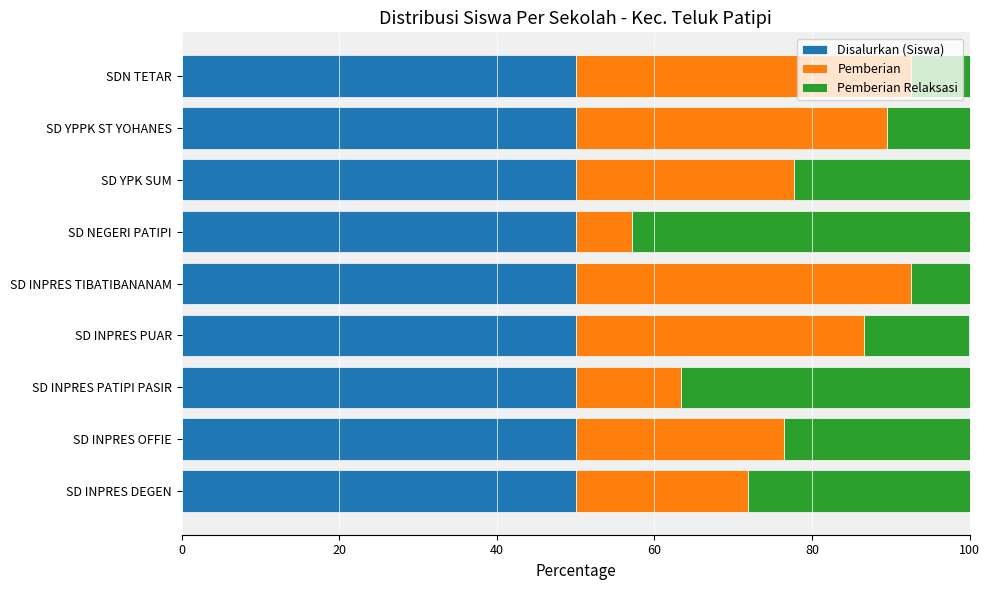

The Disalurkan (Siswa) series shows 81.1 at SD YPPK ST YOHANES. True or false?

False